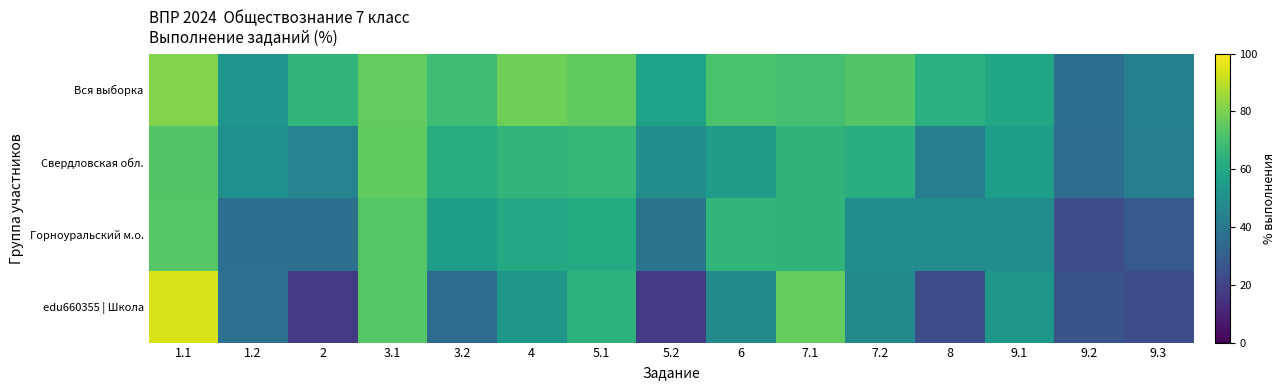

At how many categories does at least one series exceed 49?

13